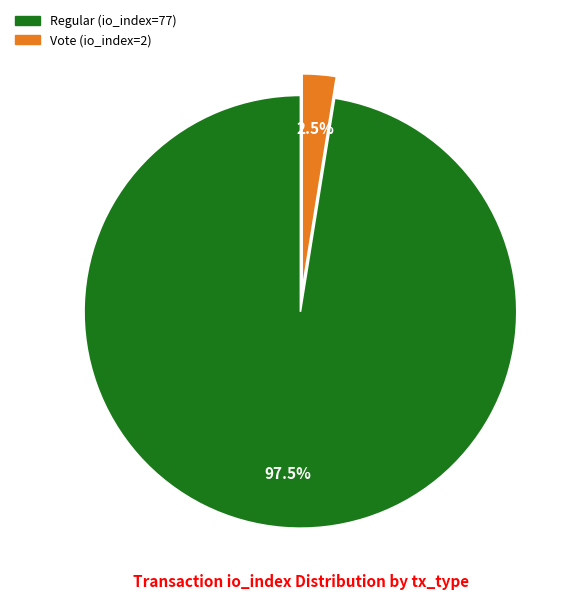

How many slices are in this pie chart?

2